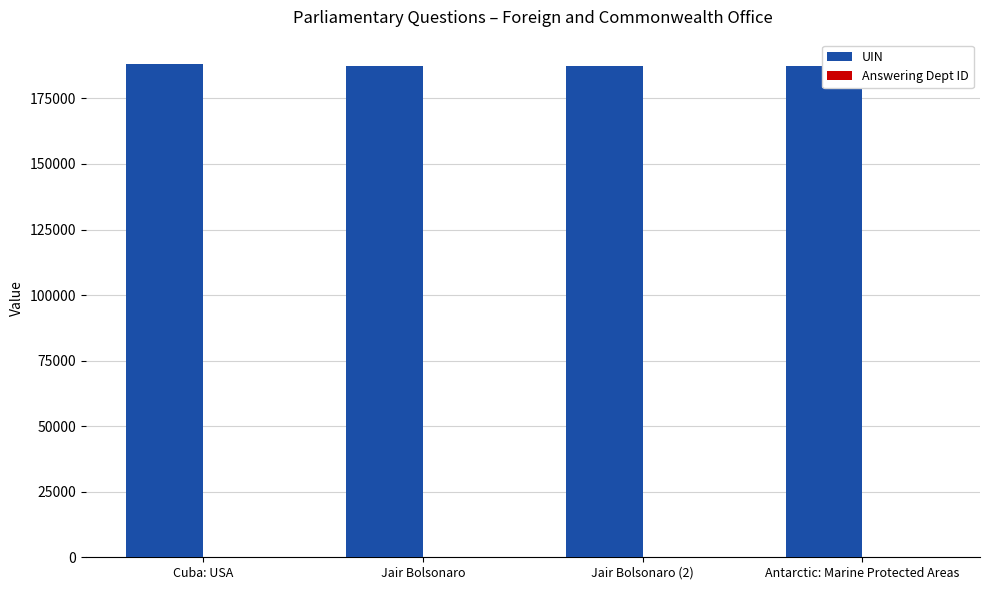

What is the spread (max minus min) of values at Cuba: USA?

187979